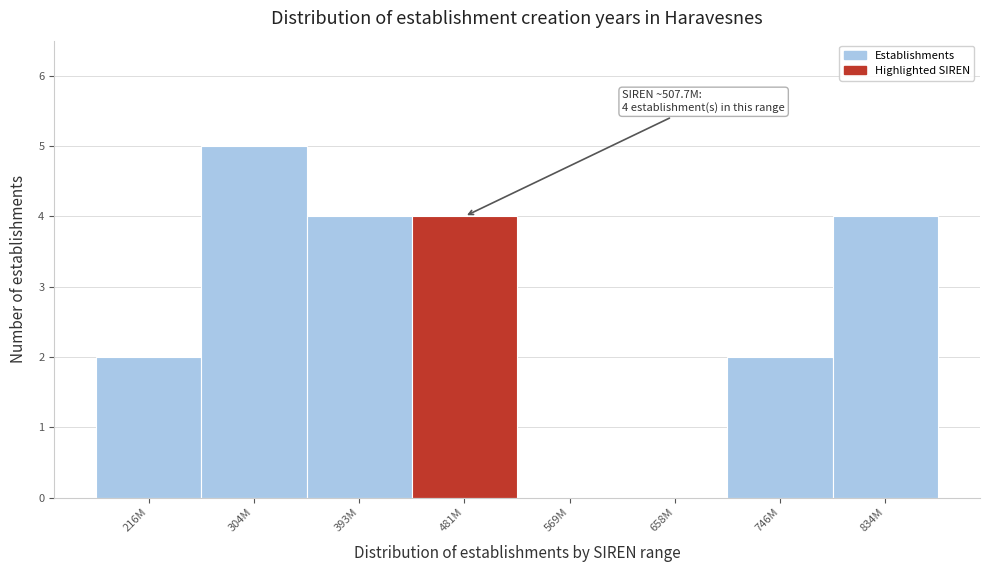

Reading left to right, extract all data points from this chart.

216M=2	304M=5	393M=4	481M=4	569M=0	658M=0	746M=2	834M=4